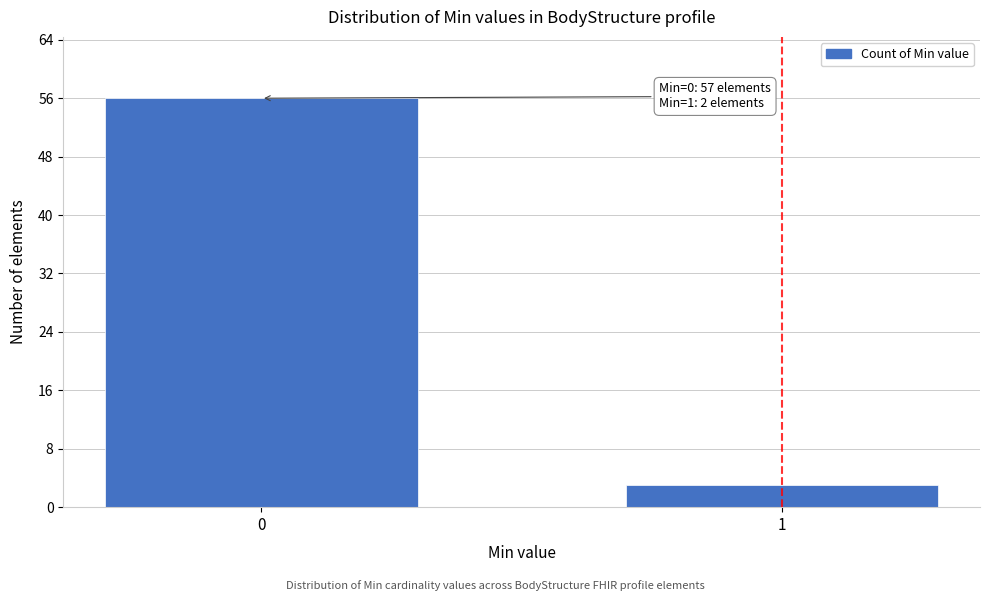

Reading left to right, list all the values displayed in this chart.

56	3